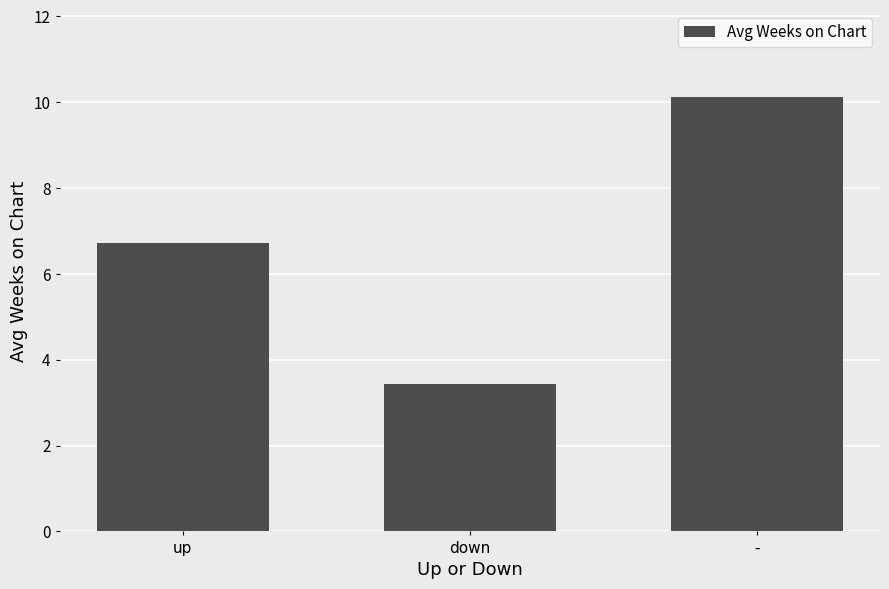

Is it true that the value at - is 10.1?

True